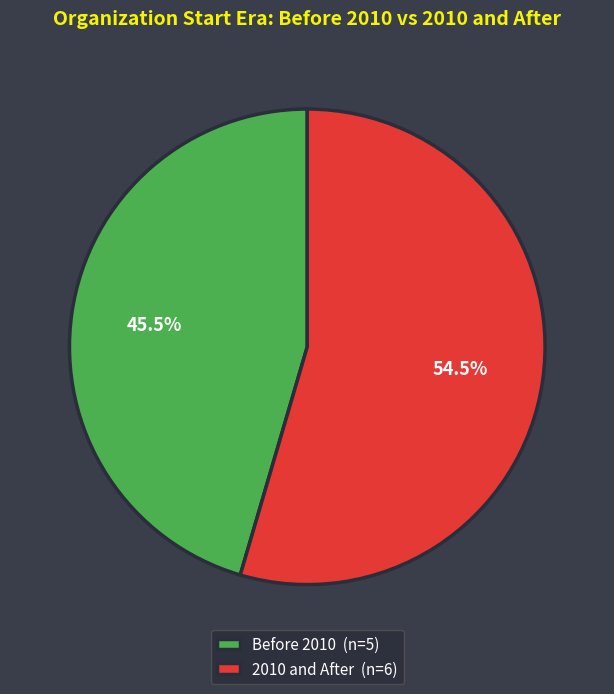

Is there a majority slice in this chart?

Yes